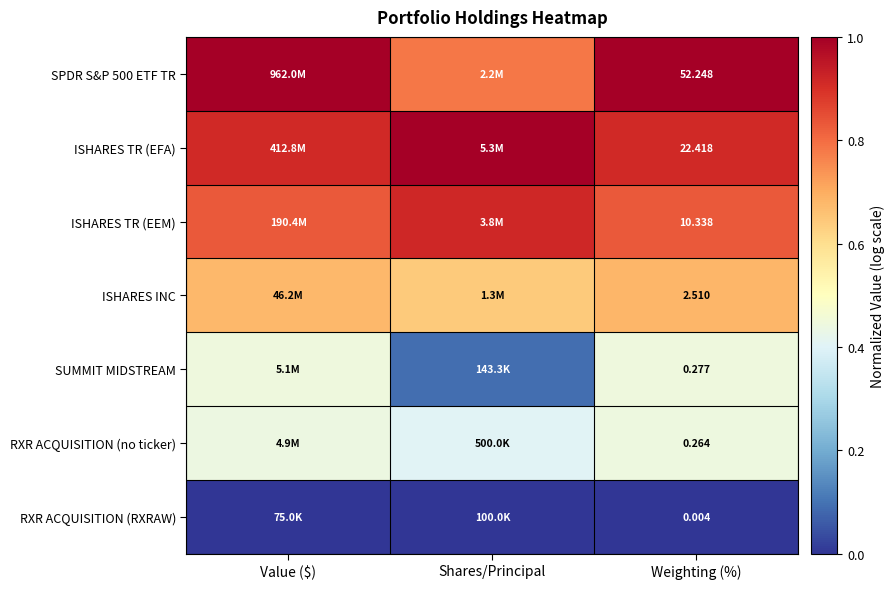

Which series changed the most between Value ($) and Shares/Principal?

SUMMIT MIDSTREAM